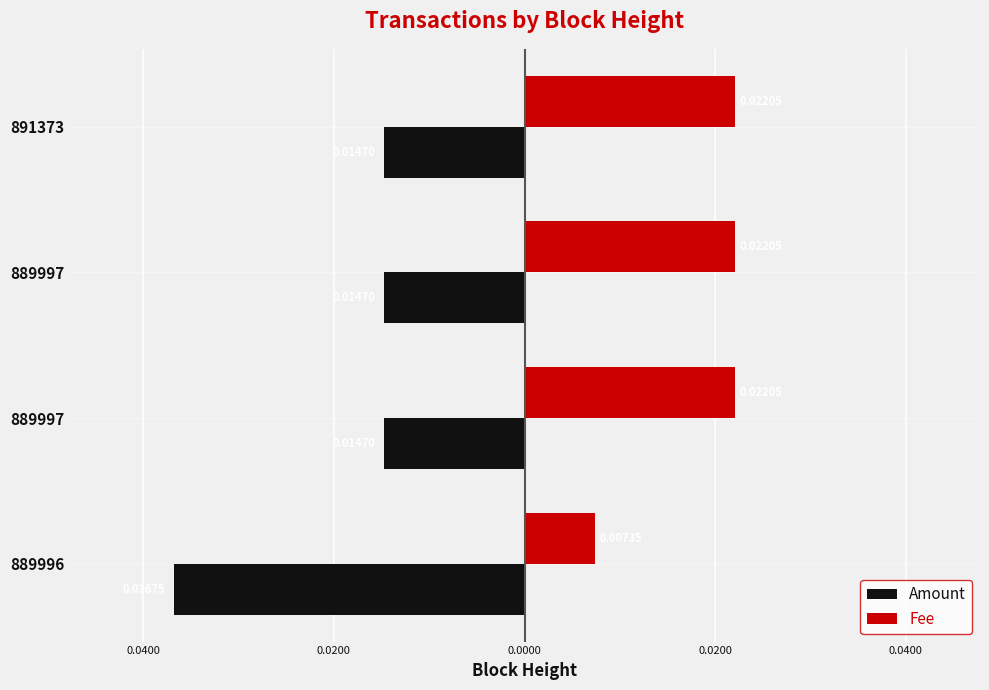

What are all the series names shown in the legend?

Amount, Fee